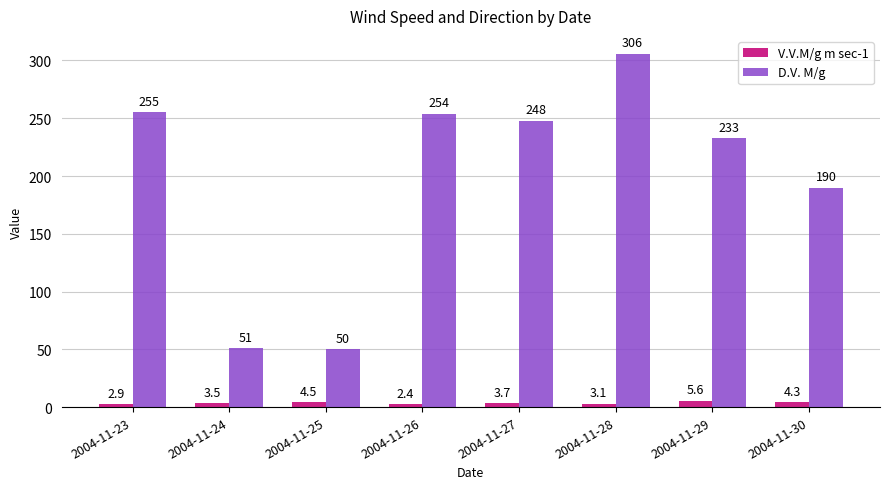

How many values in the V.V.M/g m sec-1 series are below 3?

2